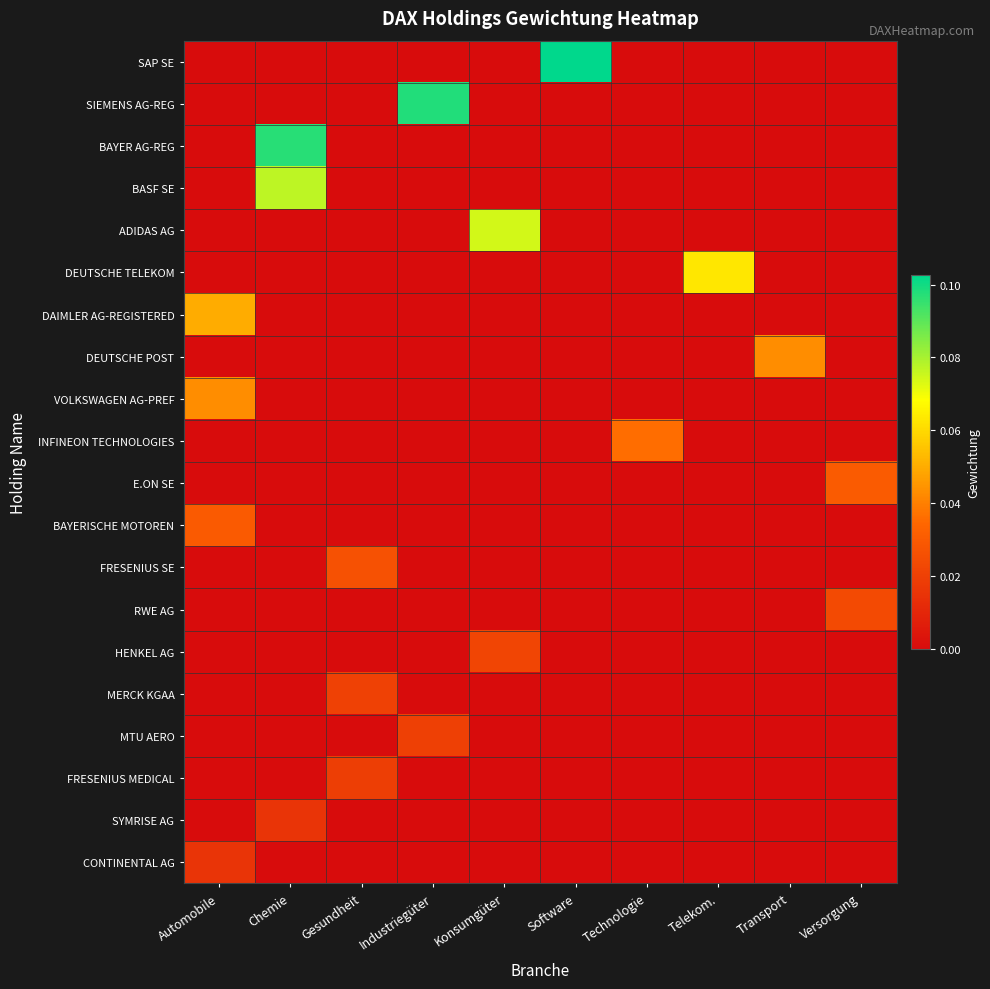

Count the number of data series in this chart.

20